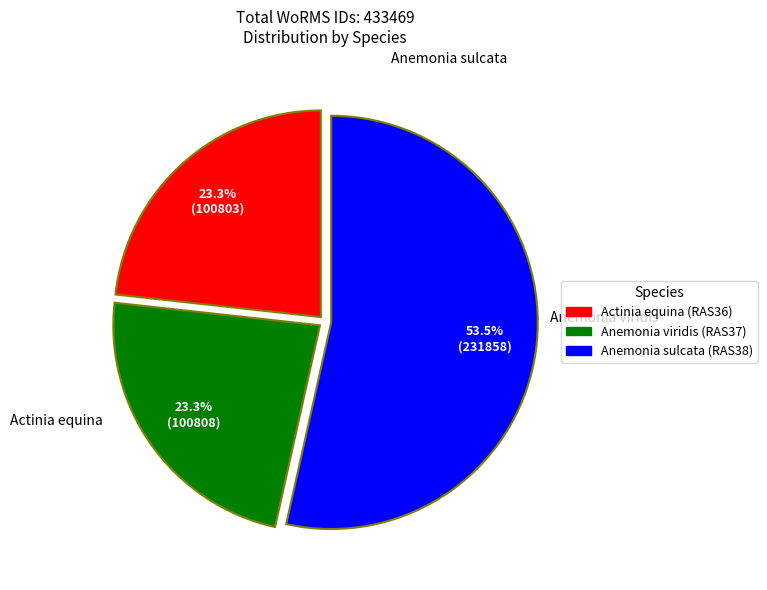

Count the number of slices in the pie.

3